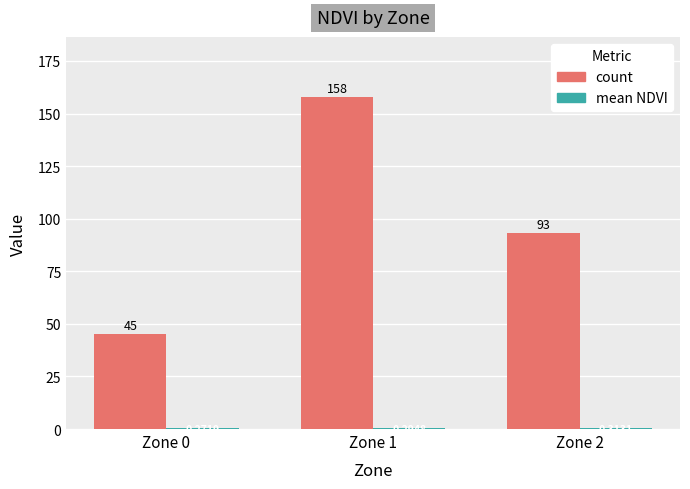

Which series has the largest total across all categories?

count